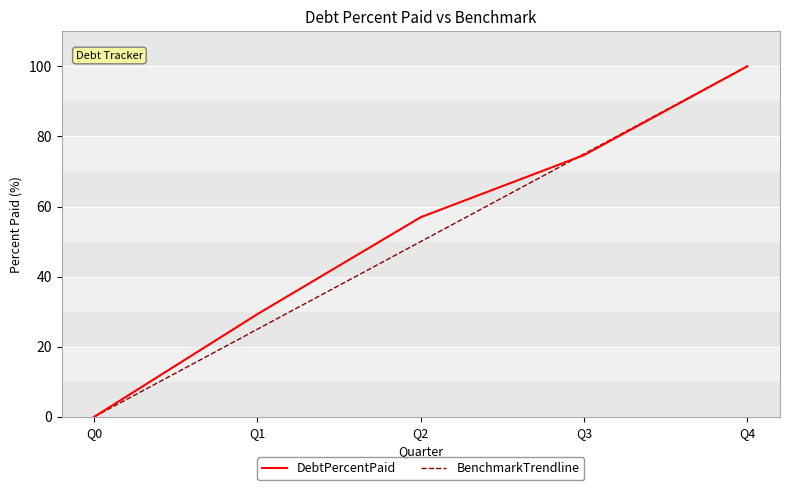

Read the DebtPercentPaid value at Q3.

74.7